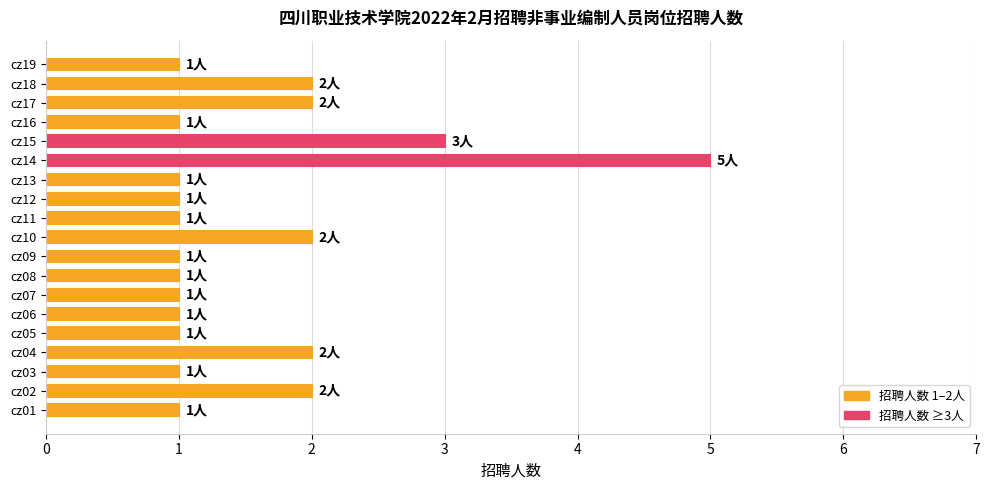

What is the greatest value displayed?

5